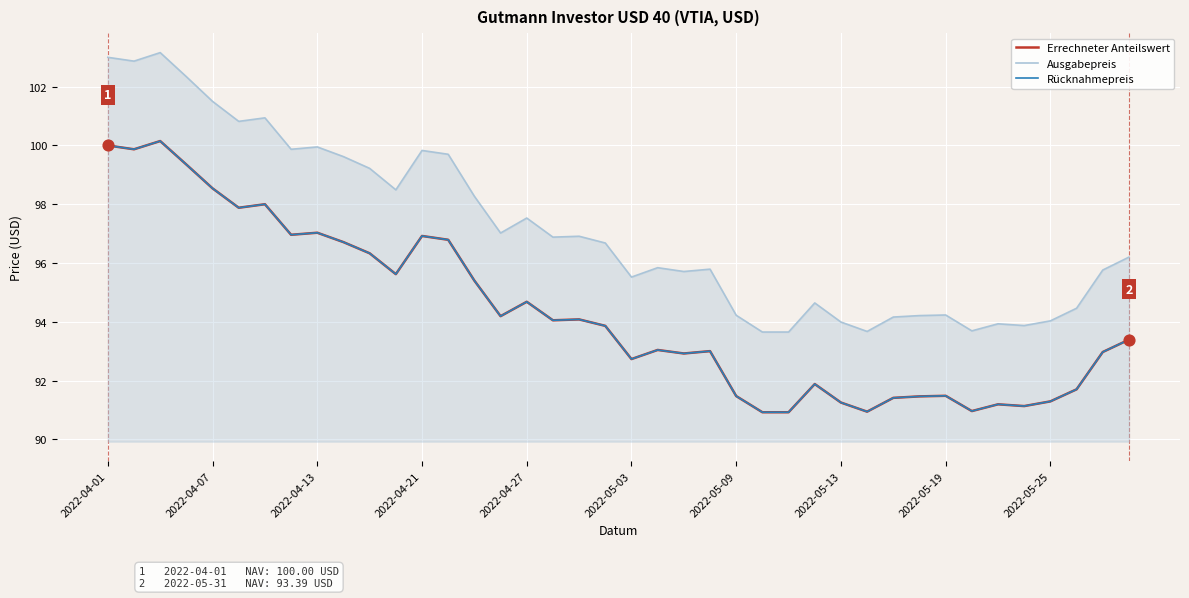

Which series has the largest total across all categories?

Ausgabepreis